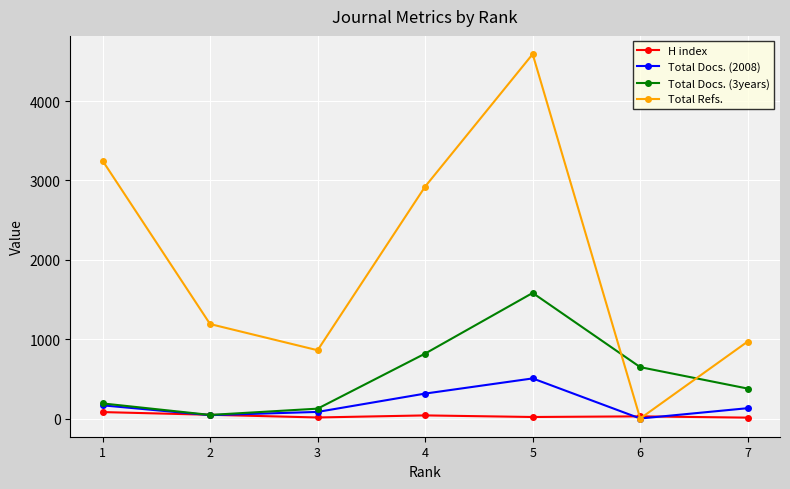

What is the maximum value shown in the chart?

4591